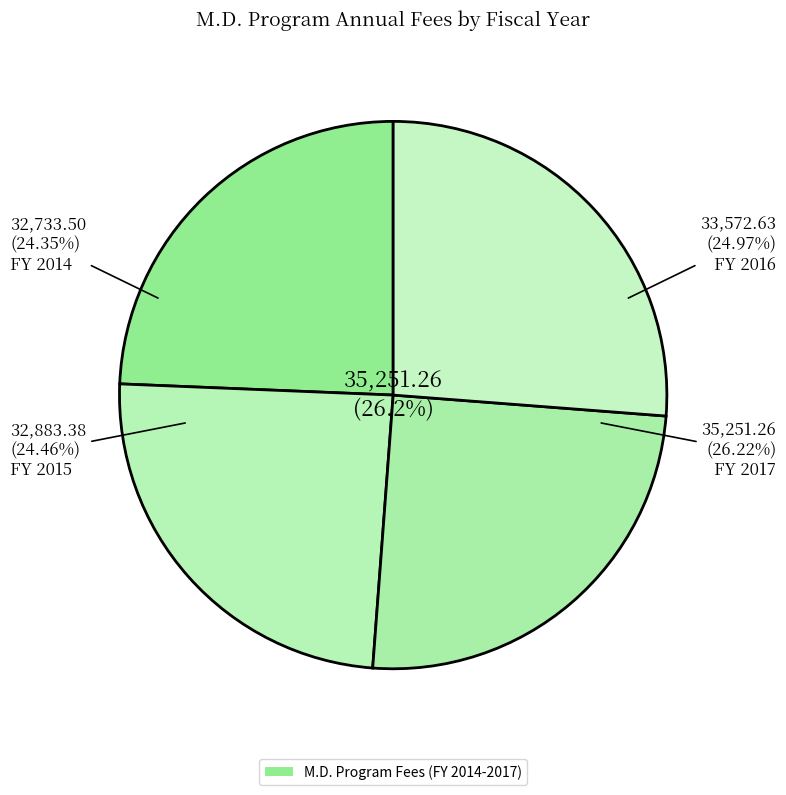

How many segments does this pie chart have?

4